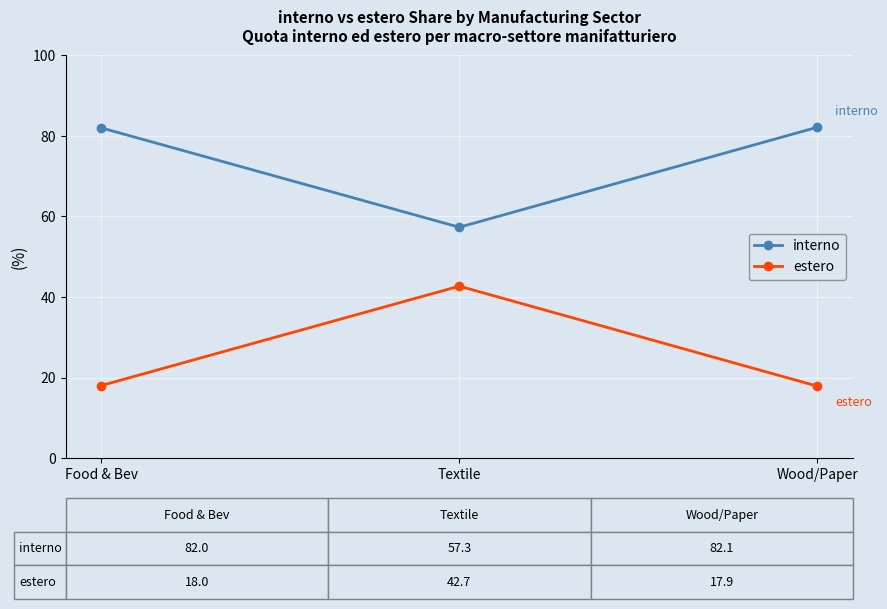

What is the spread (max minus min) of values at Food & Bev?

64.0